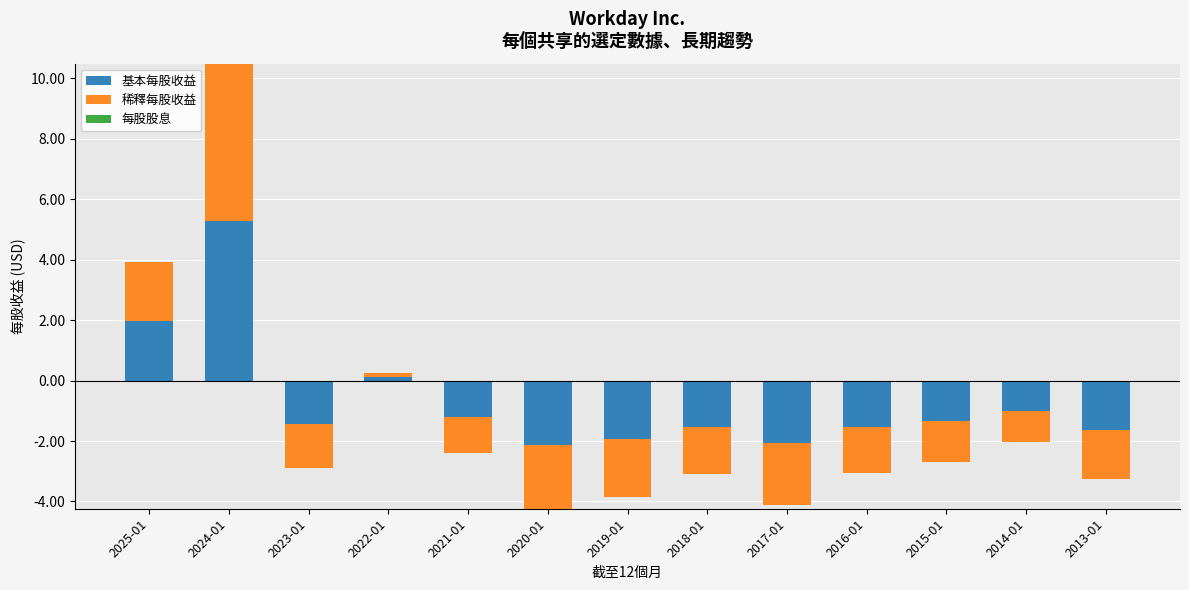

Between 2024-01 and 2015-01, which series saw the biggest shift?

基本每股收益